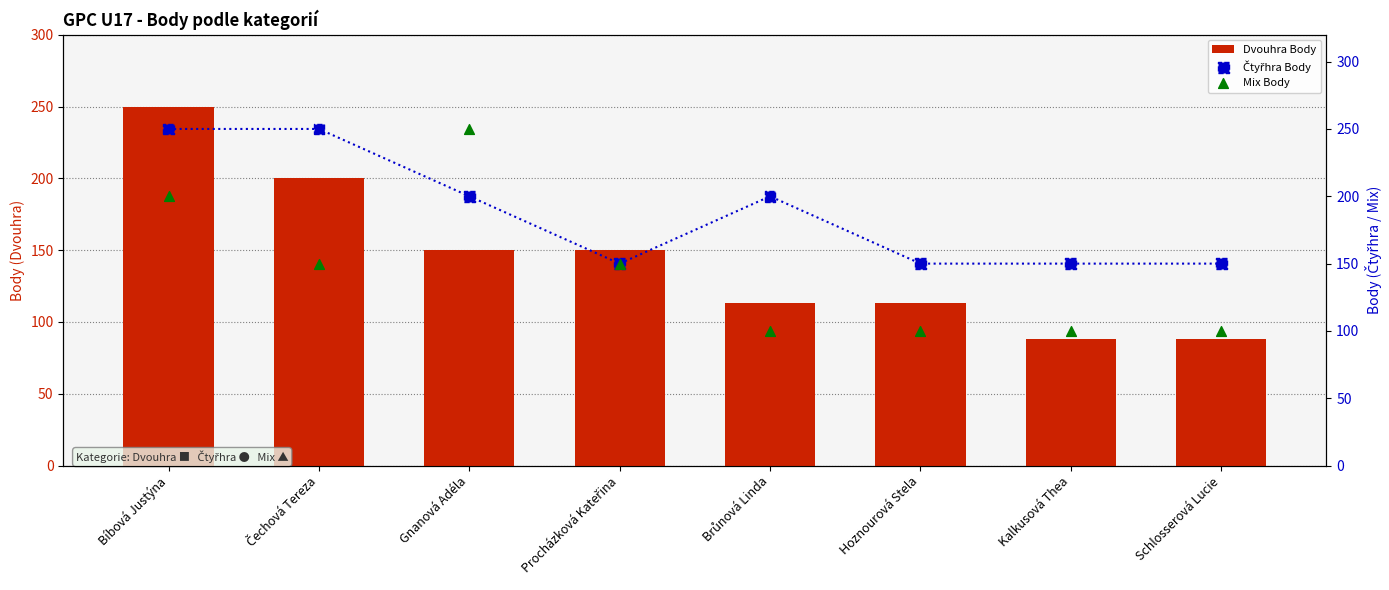

What is the total value across all series at Schlosserová Lucie?

338